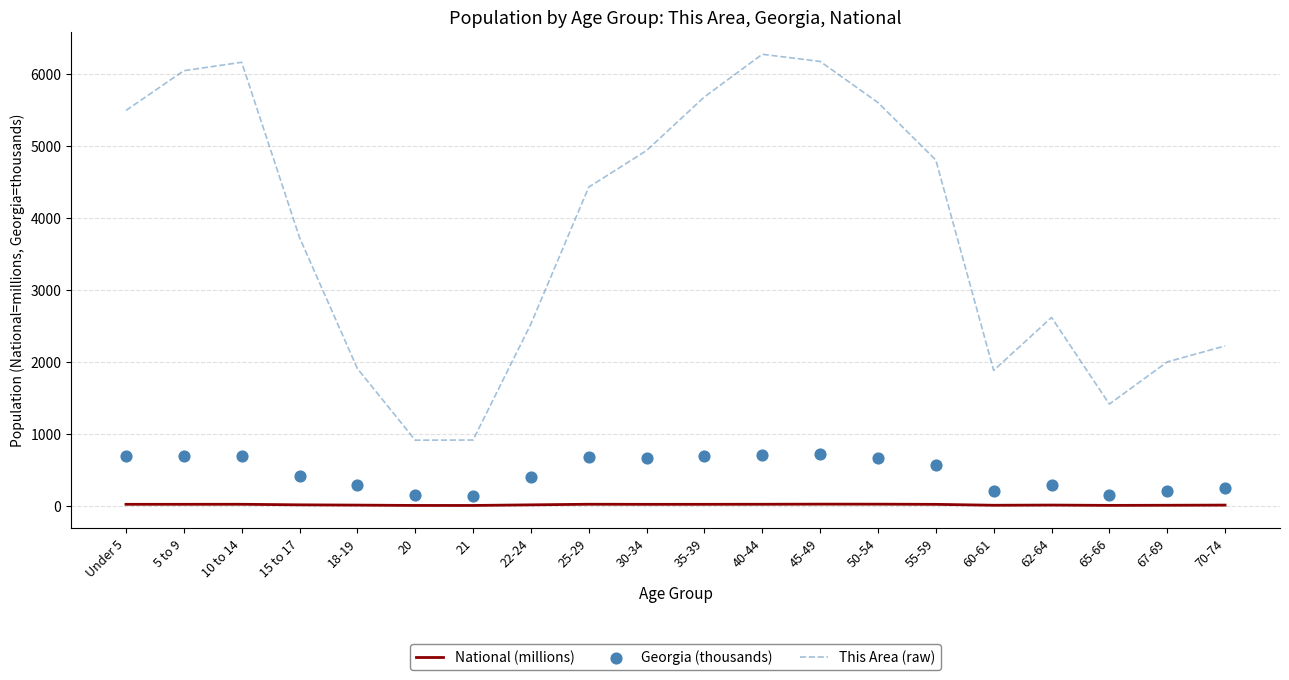

At which category is the sum across all series the highest?

40-44